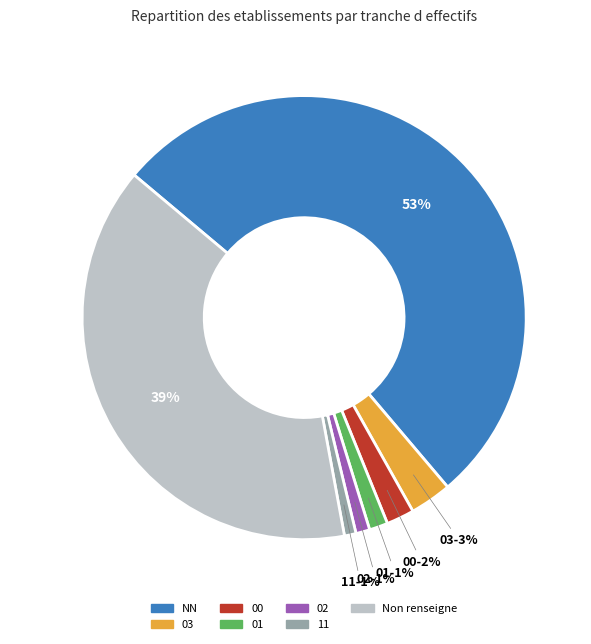

To the nearest percent, what is the difference between the 01 and  slice percentages?

38%